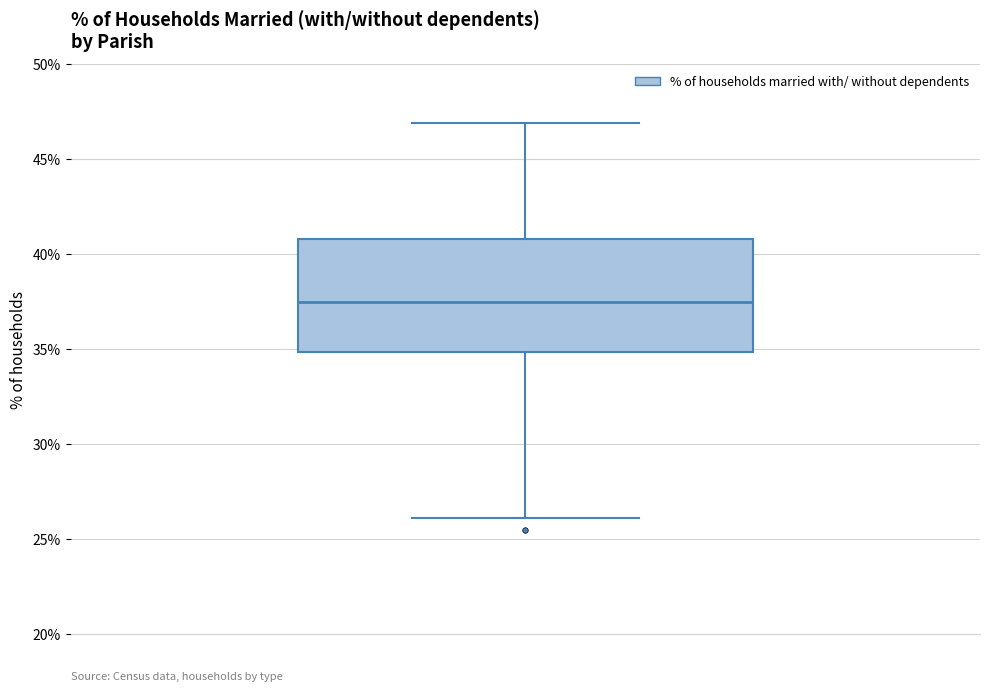

Where does the lower whisker of the box end on the y-axis? The values are not printed on the chart, so give them approximately, as read against the axis.

26.0